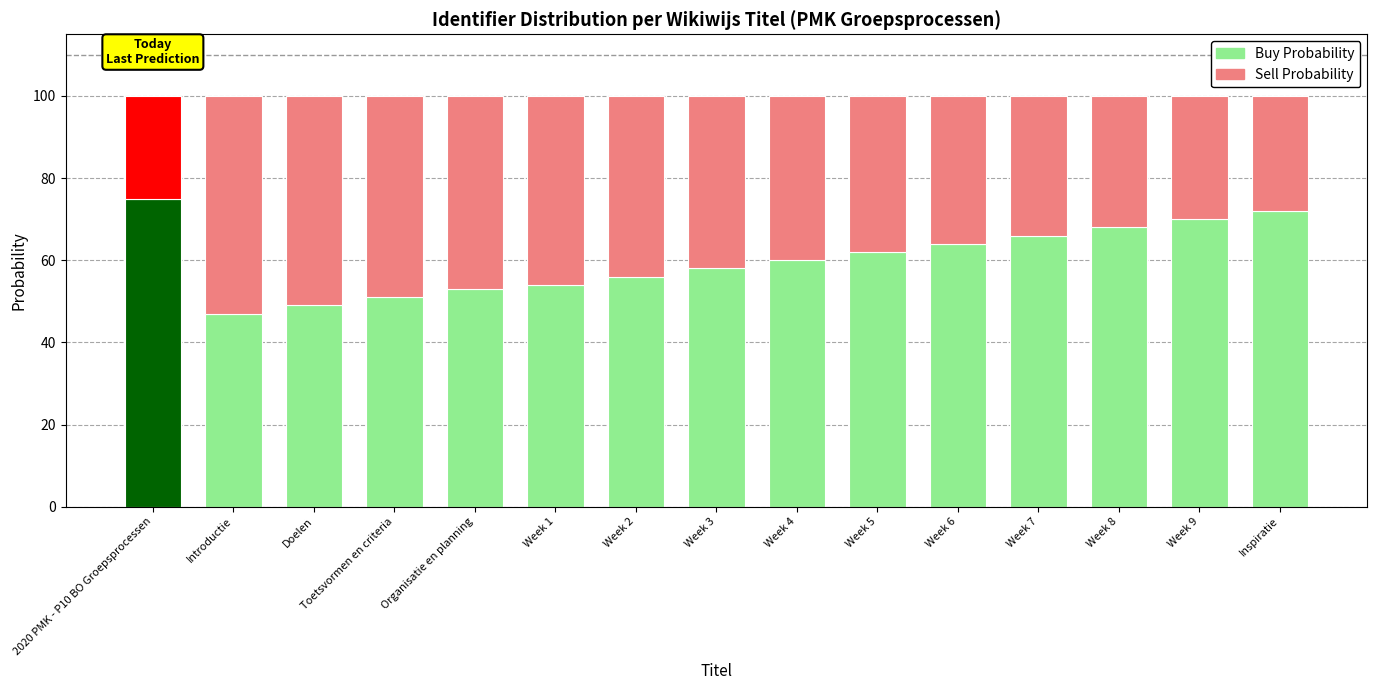

What is the total value across all series at 2020 PMK - P10 BO Groepsprocessen?

100